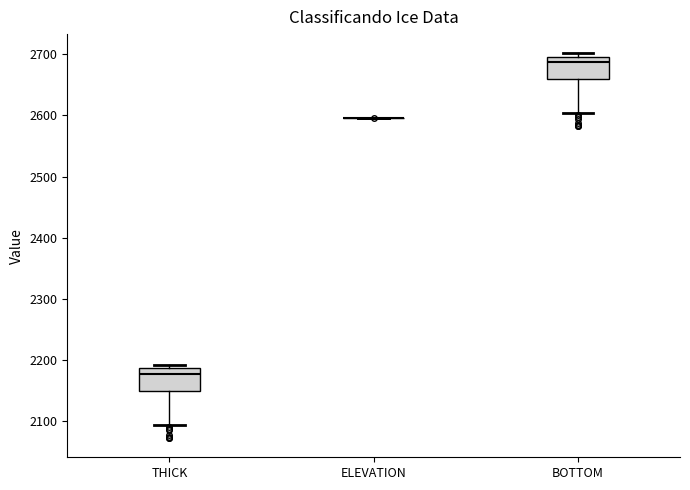

Reading left to right, transcribe this box plot: for each box, give where its median line is, the range the box spans, and where its two whiskers end, as read against the y-axis. The values are not printed on the chart, so give them approximately, as read against the axis.

THICK: median 2180, box 2150 to 2190, whiskers 2090 to 2190 (just above the box's upper edge)
ELEVATION: box collapsed to a line at 2600, whiskers 2600 to 2600
BOTTOM: median 2690, box 2660 to 2700, whiskers 2600 to 2700 (just above the box's upper edge)